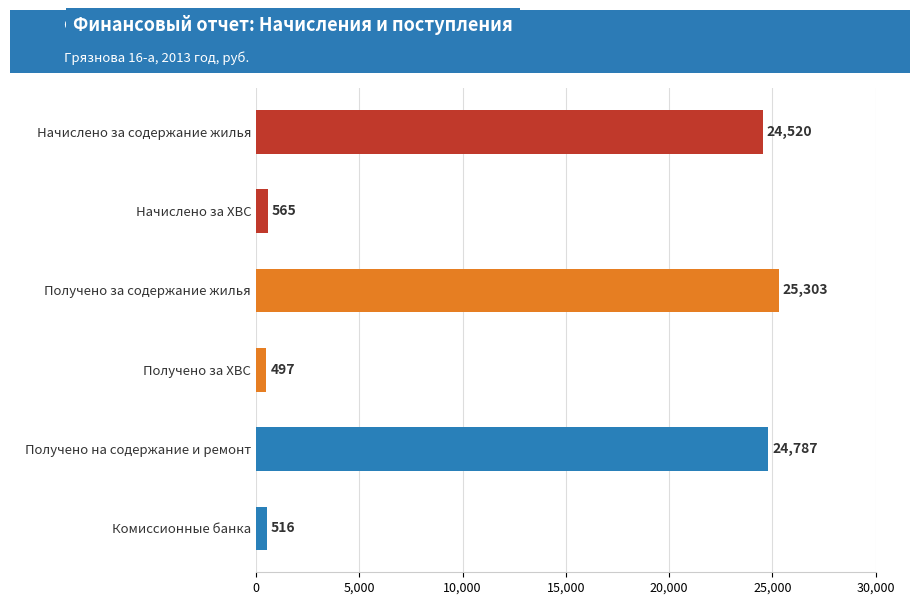

What is the difference between the maximum and minimum values?

24805.5